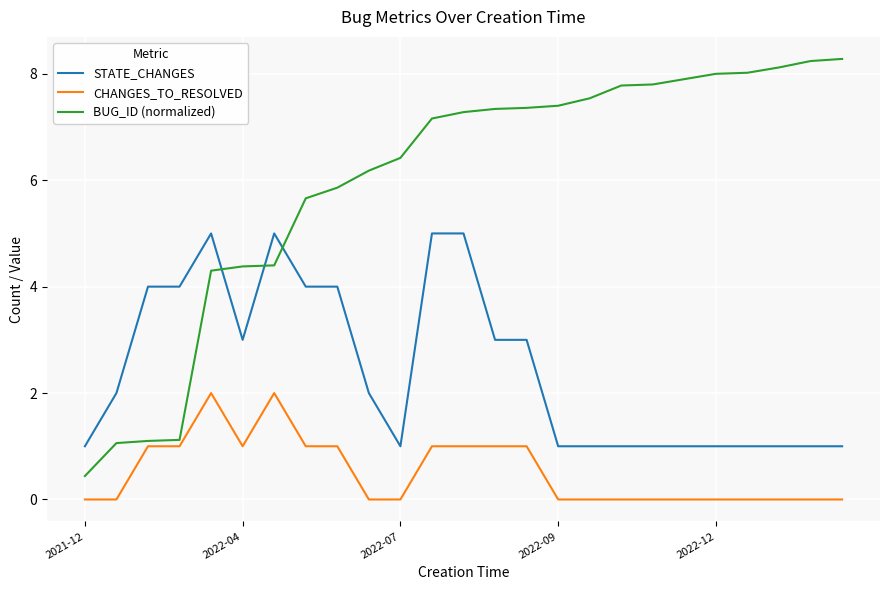

What is the minimum value for STATE_CHANGES?

1.0